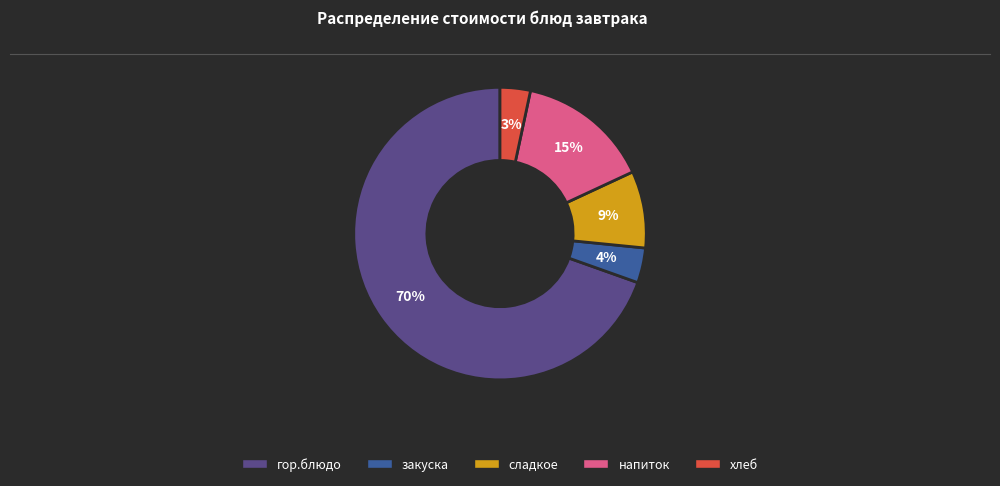

To the nearest percent, what percentage of the pie is сладкое?

9%